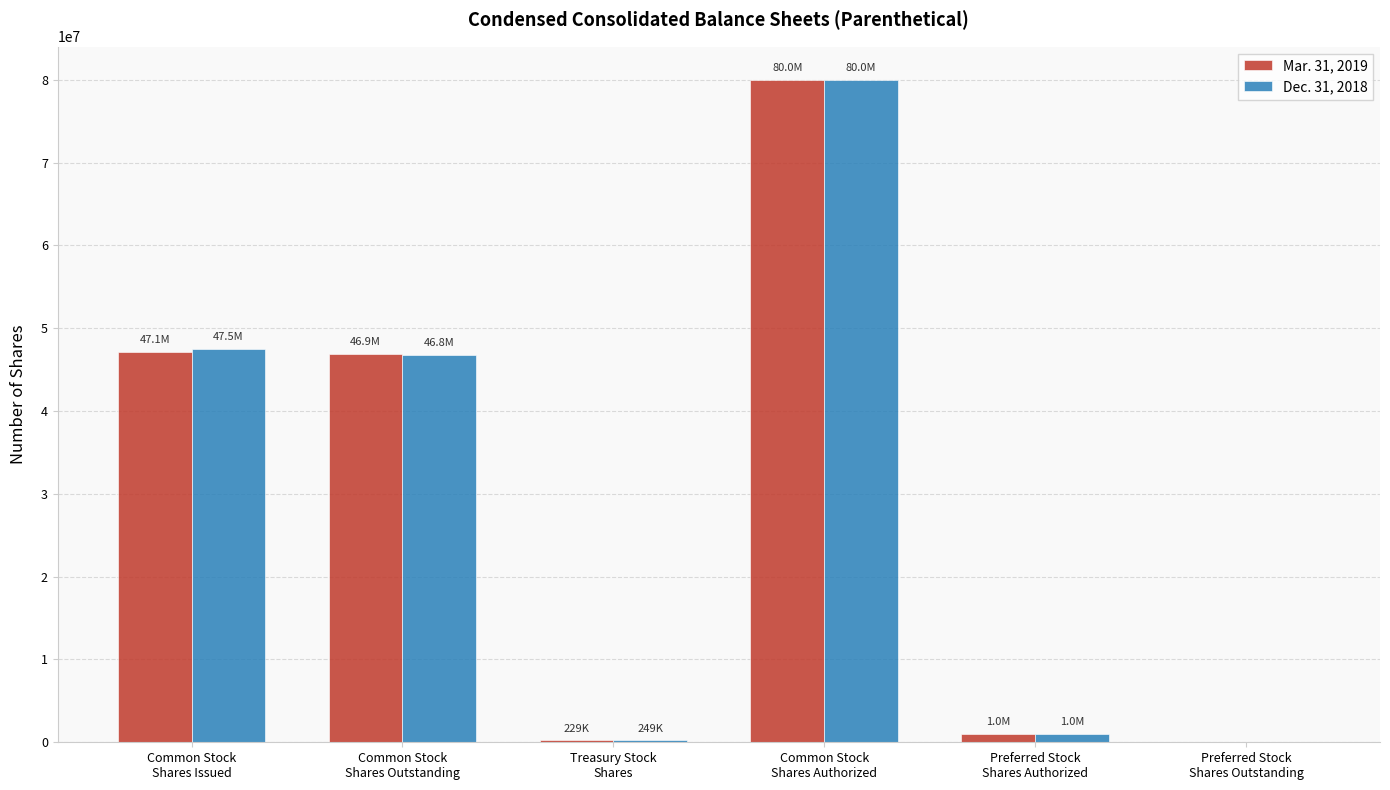

What is the greatest value displayed?

80000000